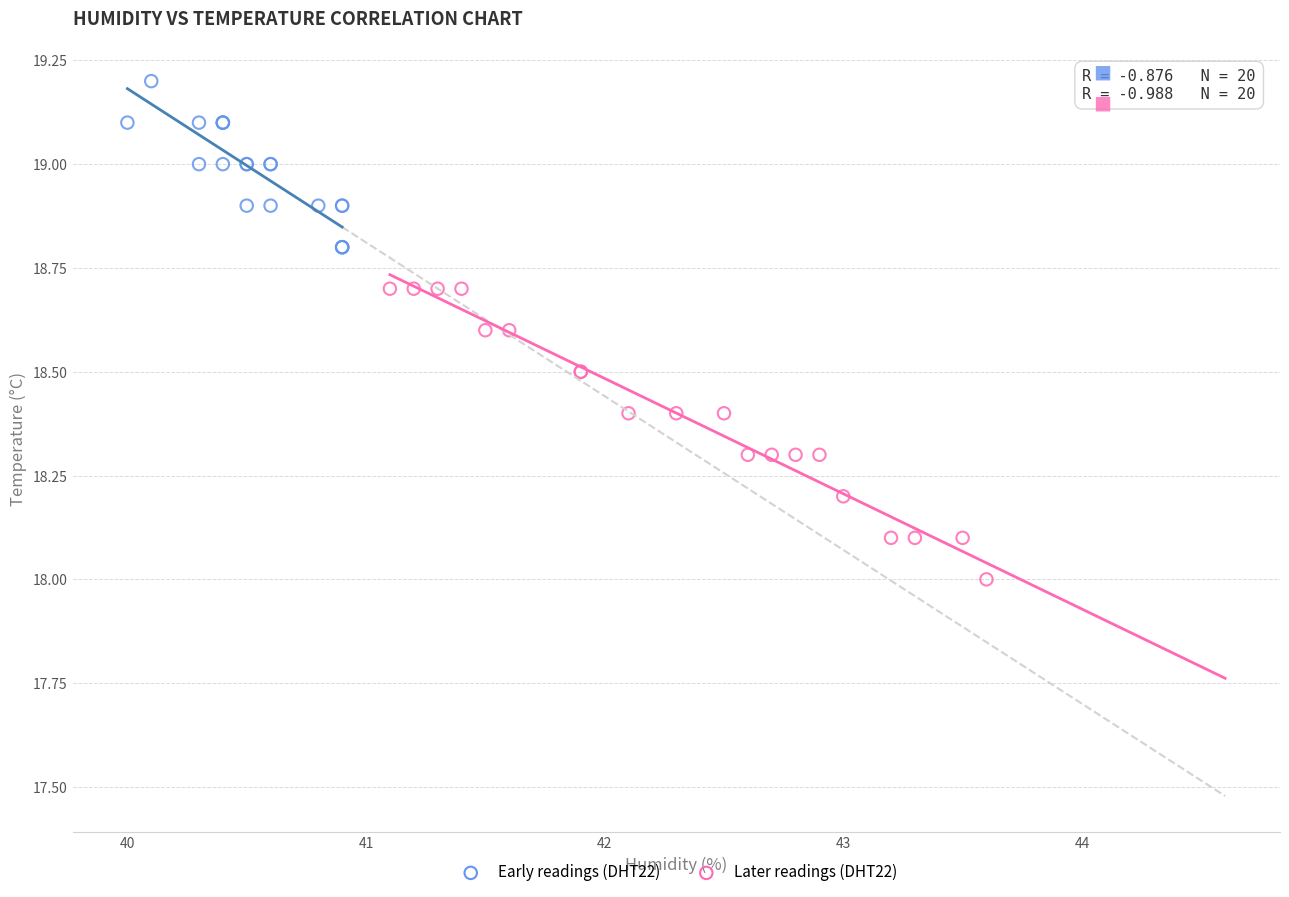

What are all the series names shown in the legend?

Early readings (DHT22), Later readings (DHT22)